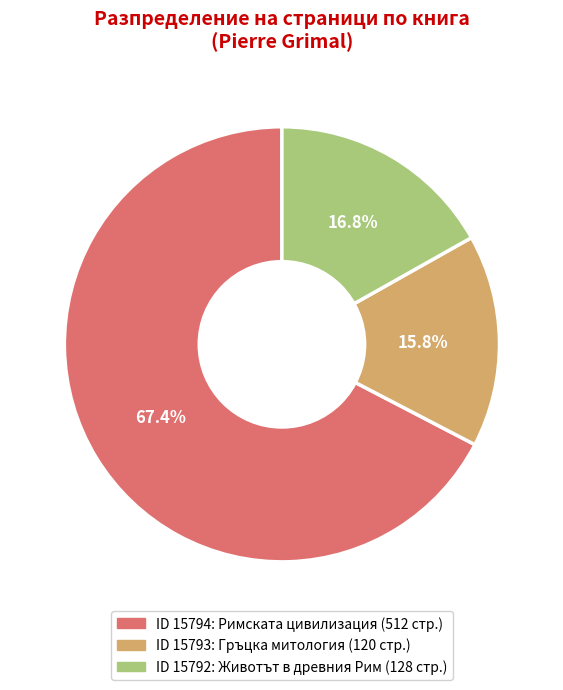

Is there a majority slice in this chart?

Yes